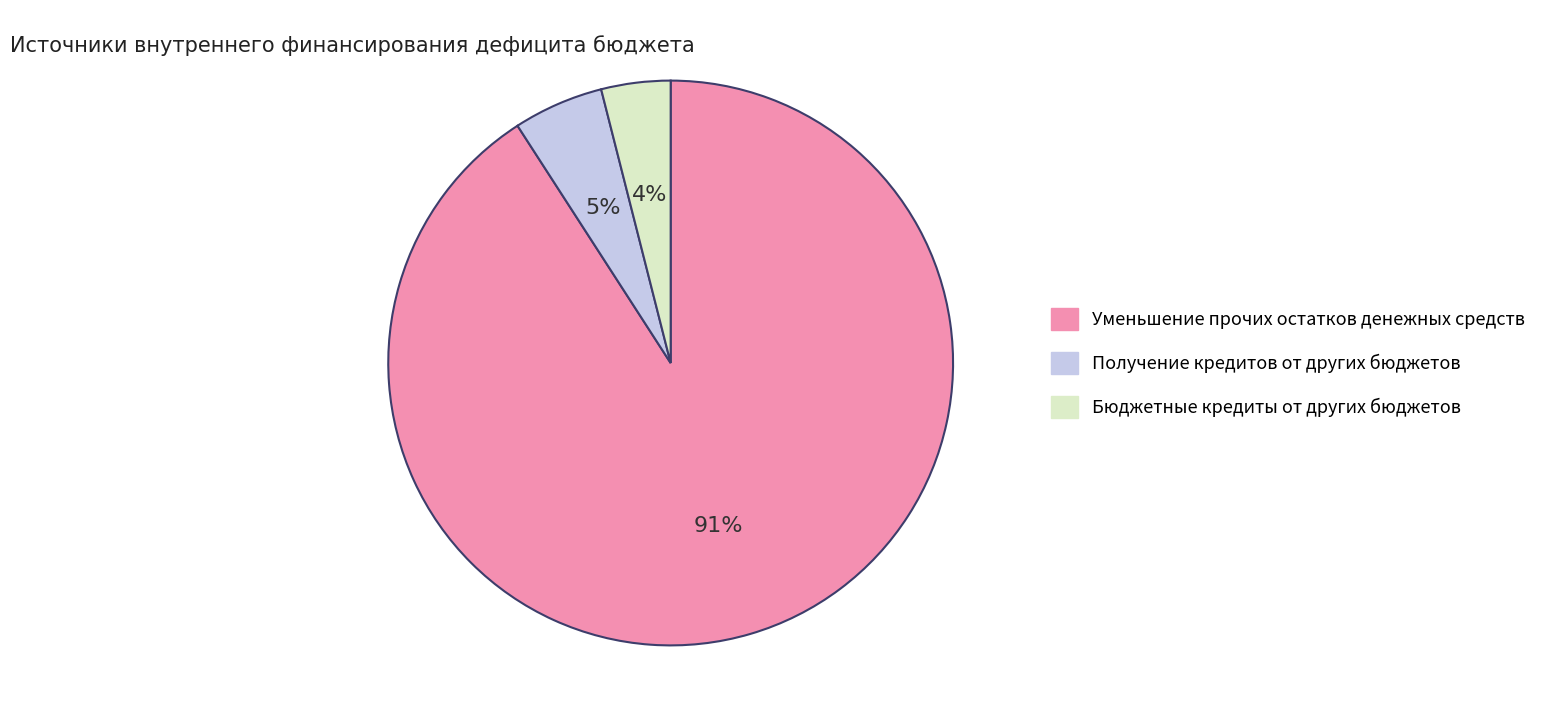

To the nearest percent, what is the difference between the largest and smallest slice percentages?

87%